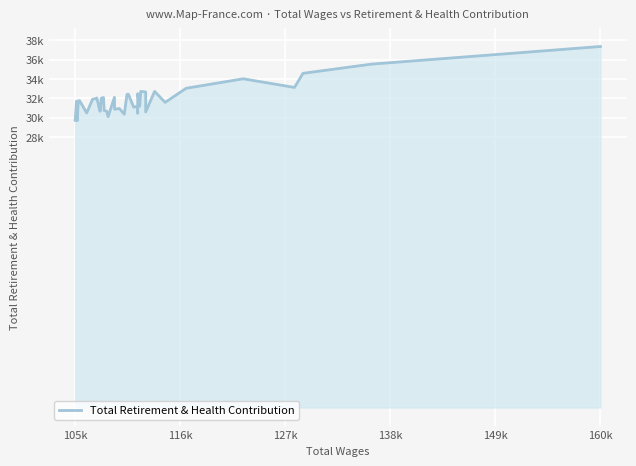

The value at 14 is 10317. True or false?

False